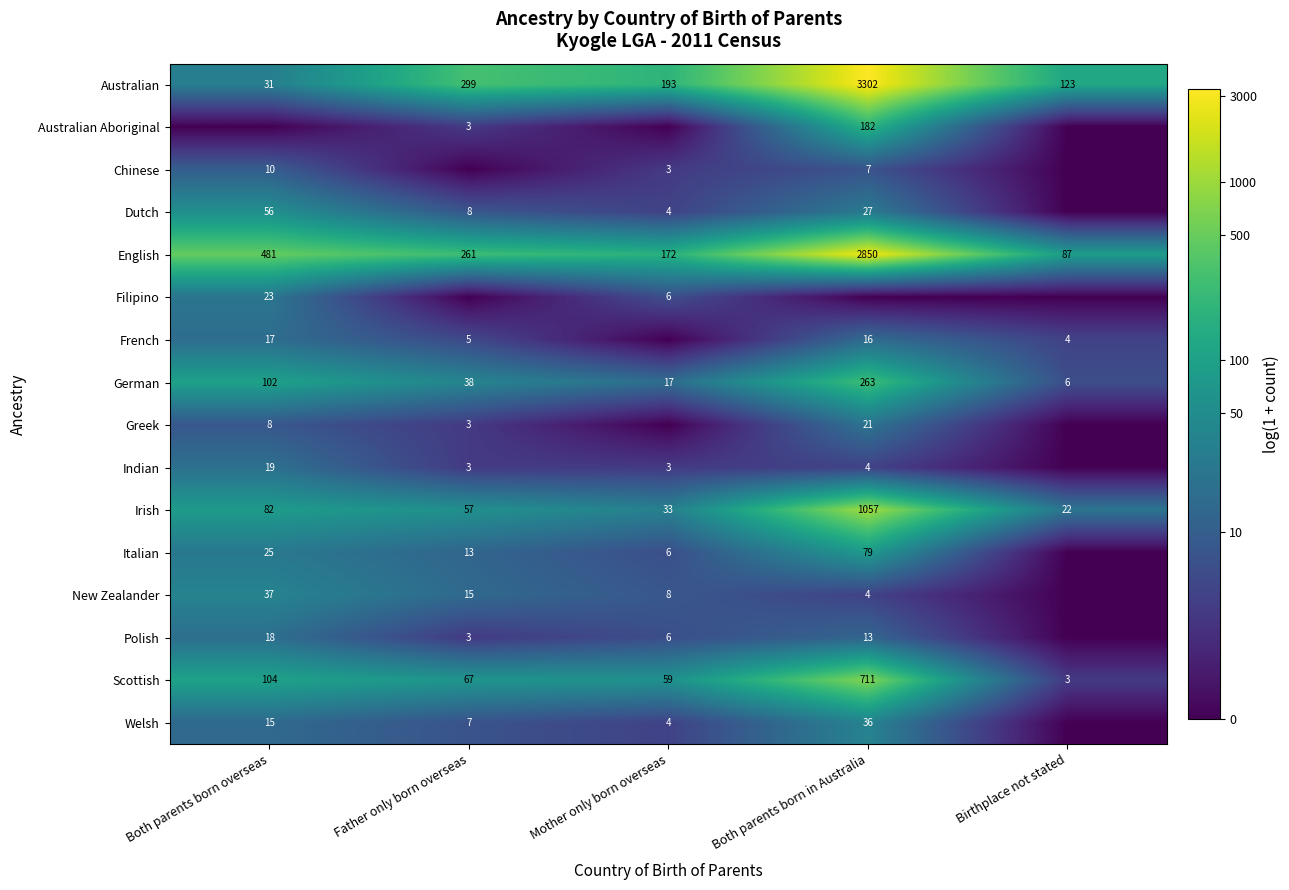

Which category has the lowest value in the Australian series?

Both parents born overseas